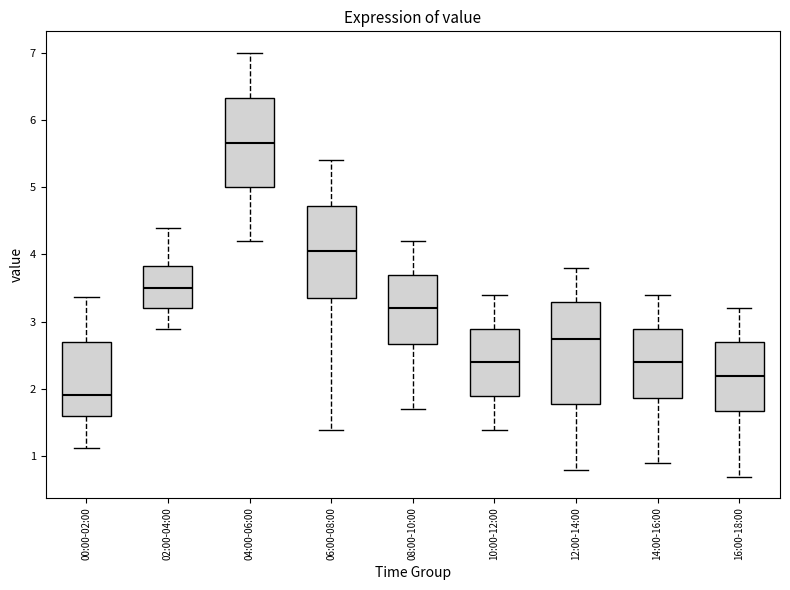

Which box's median line is the highest?

04:00-06:00